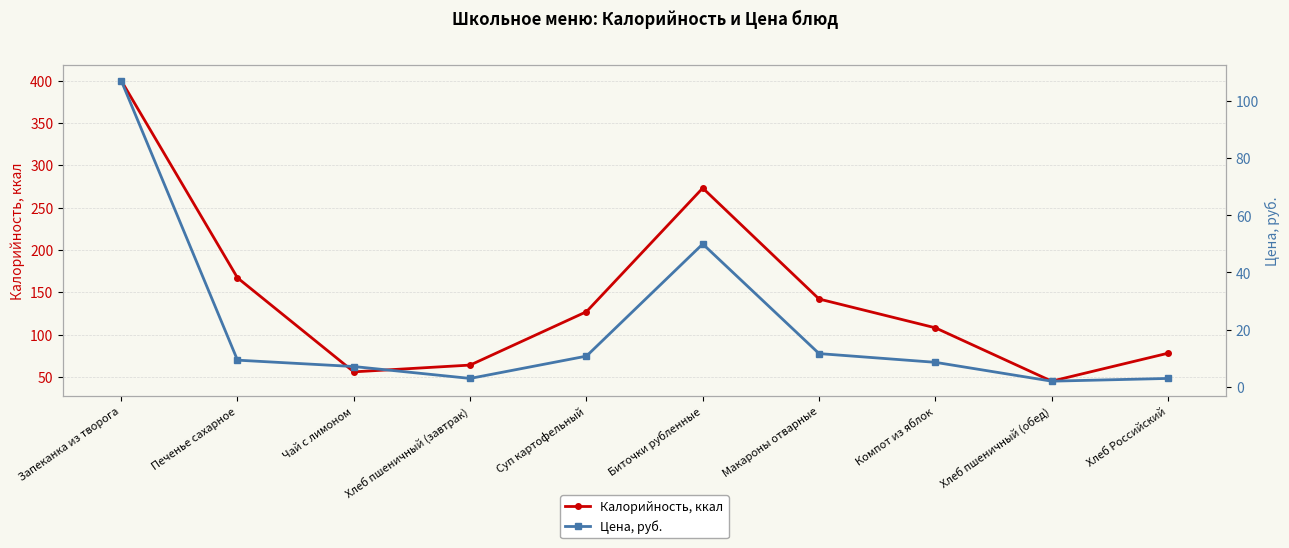

How many values in the Цена, руб. series are below 9?

5